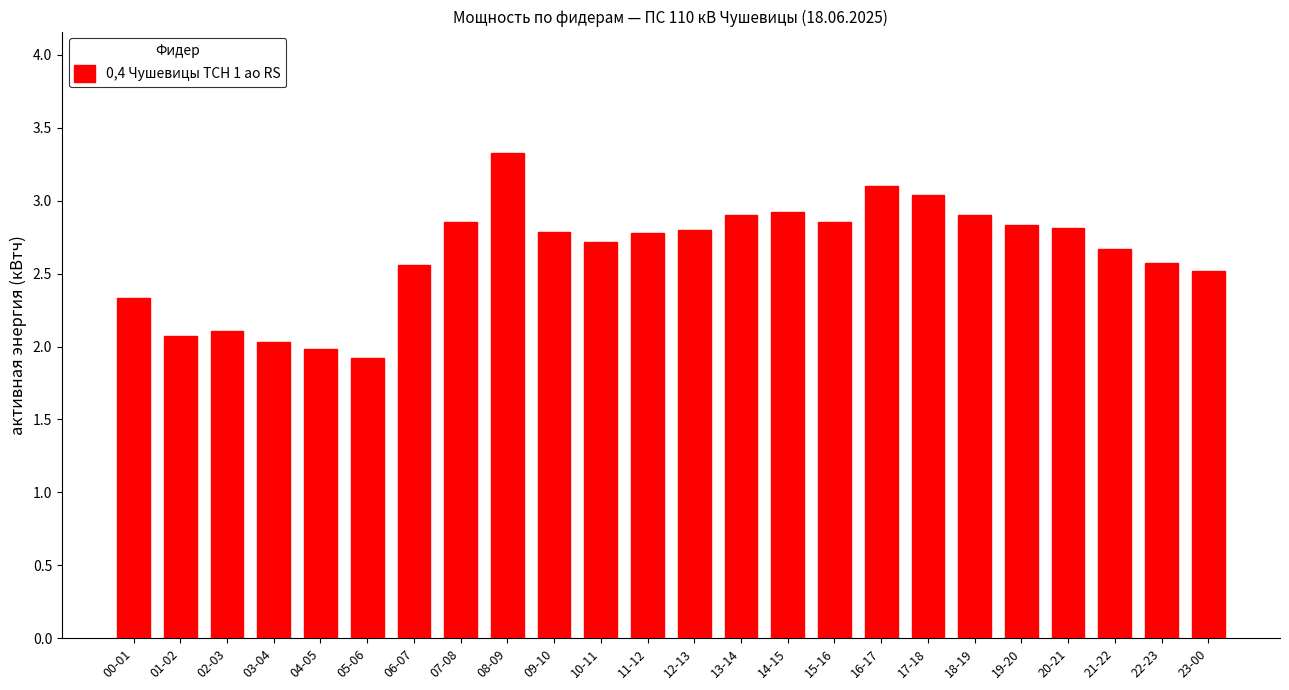

Is it true that the value at 20-21 is 2.8?

True